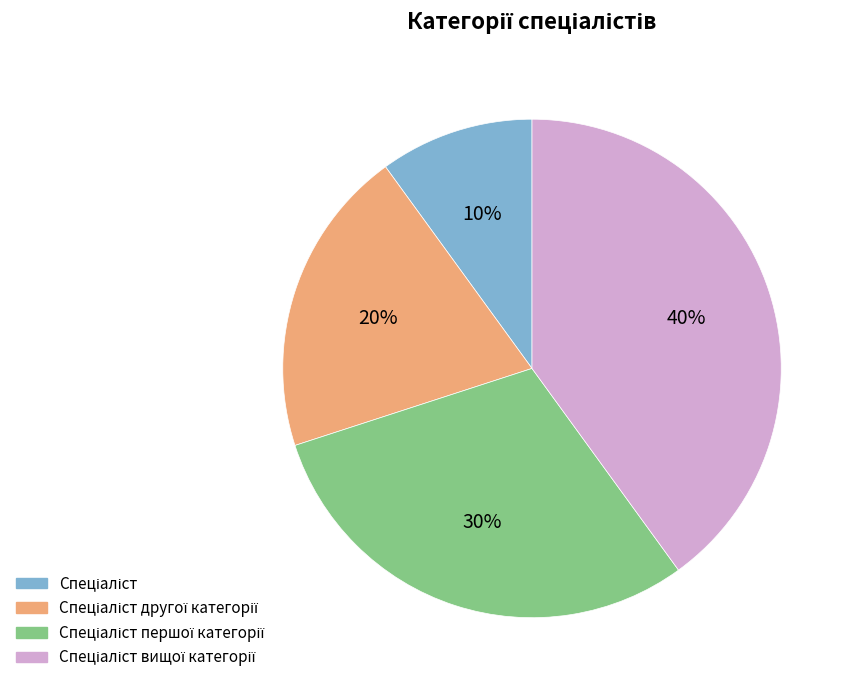

Is there any slice that represents more than half of the pie?

No